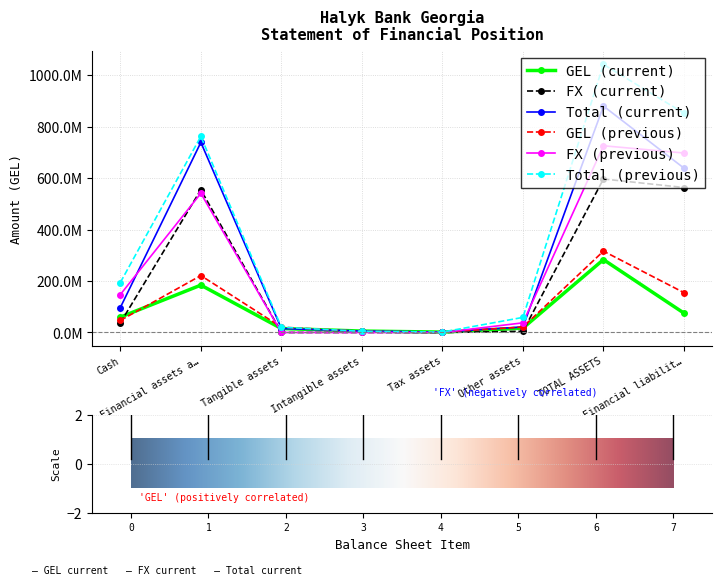

What is the label of the 7th point from the right?

Financial assets a…